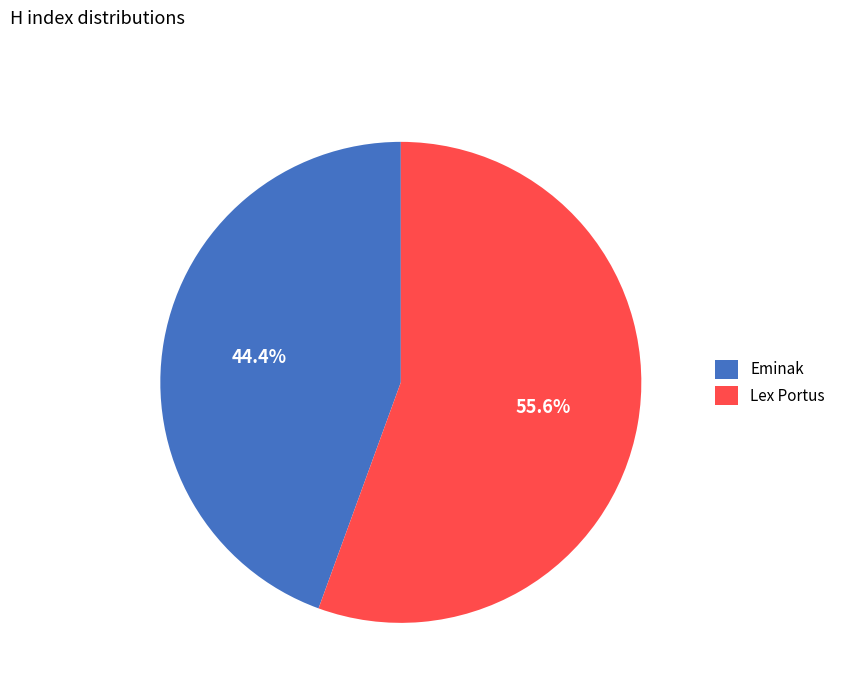

Which slice is the largest?

Lex Portus